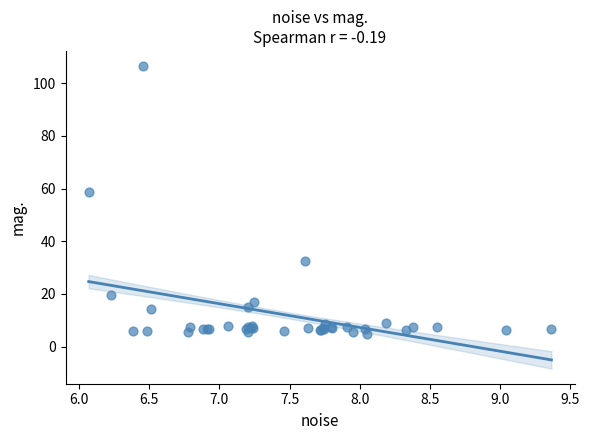

What Y value in the scatter plot is closest to 55?

58.7